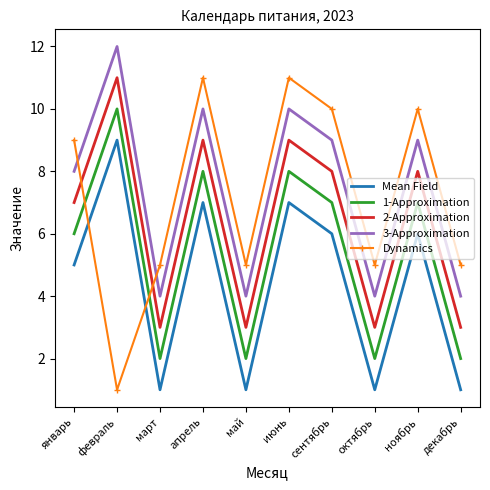

At which category does Dynamics reach its first local valley?

февраль